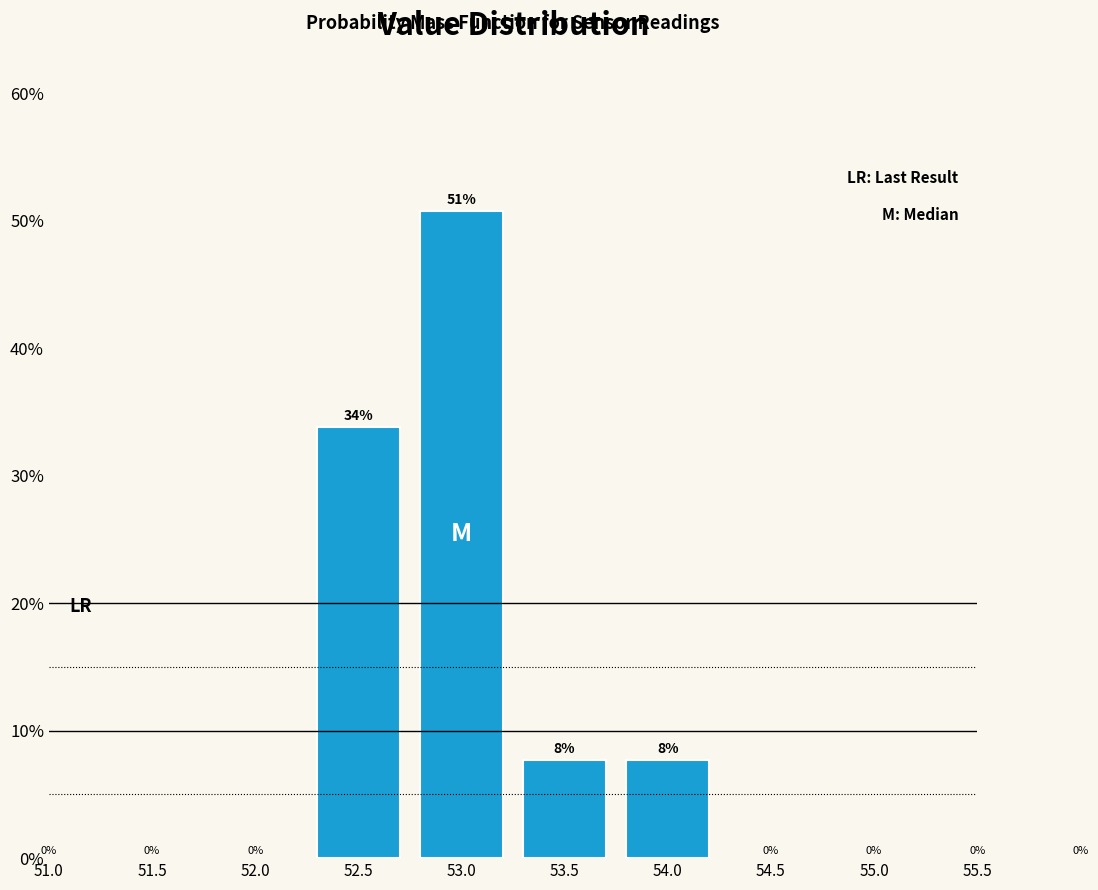

How many bars are there in total?

4